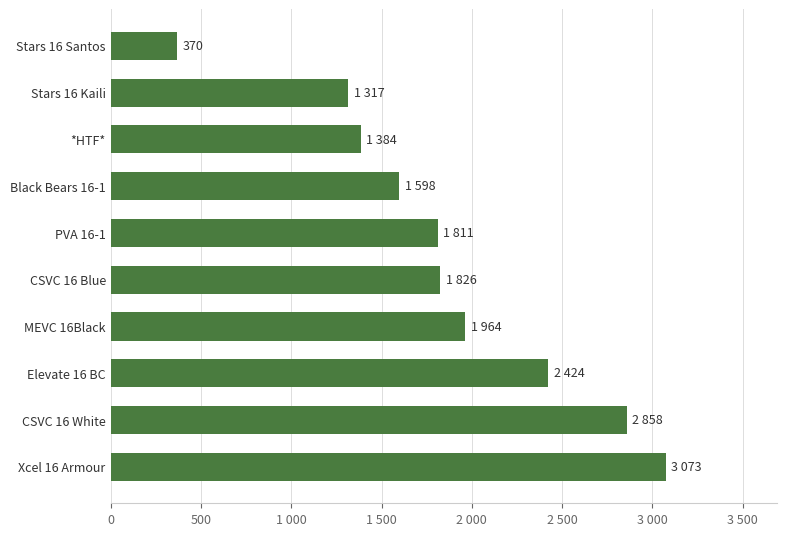

Are the bars horizontal?

Yes